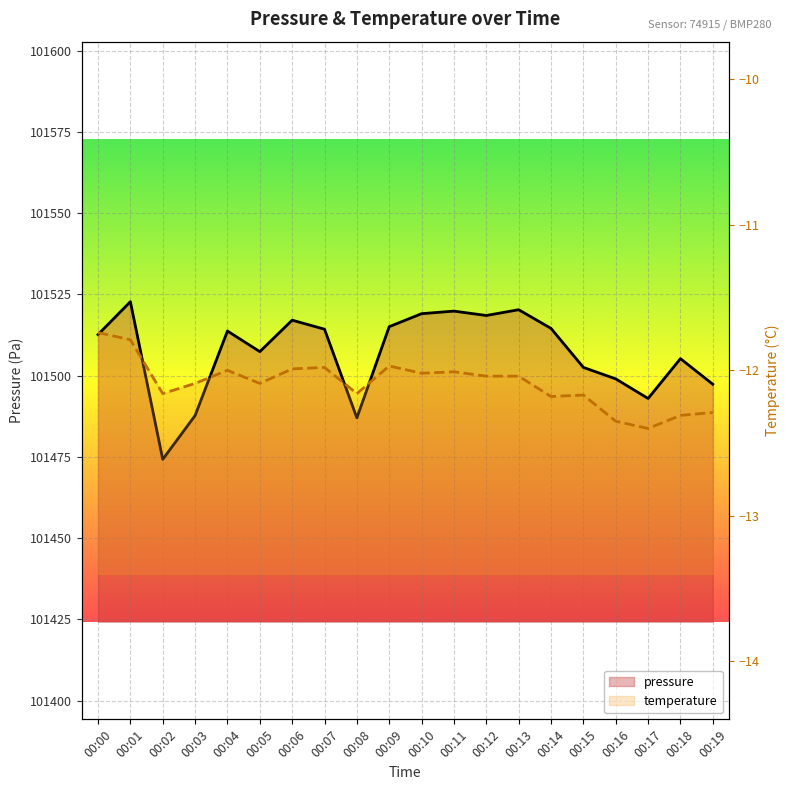

True or false: pressure and temperature cross at least once.

False